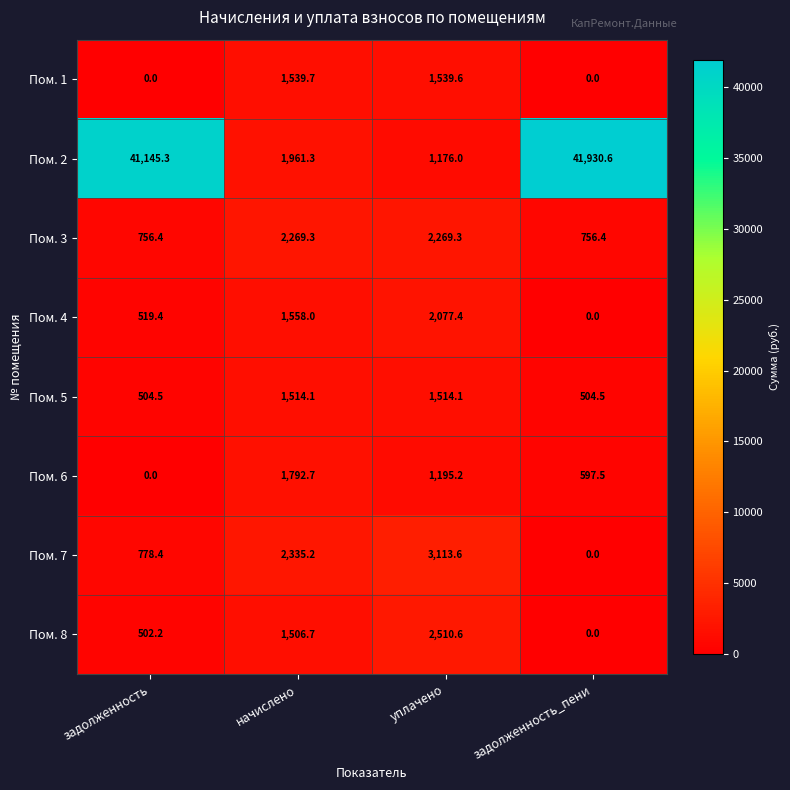

At how many categories does at least one series exceed 33520?

2